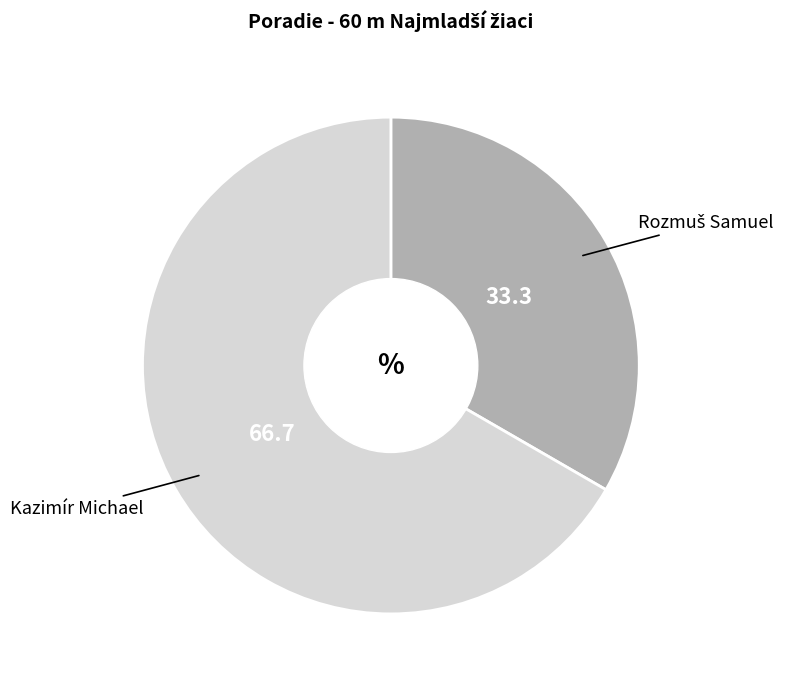

Is there any slice that represents more than half of the pie?

Yes